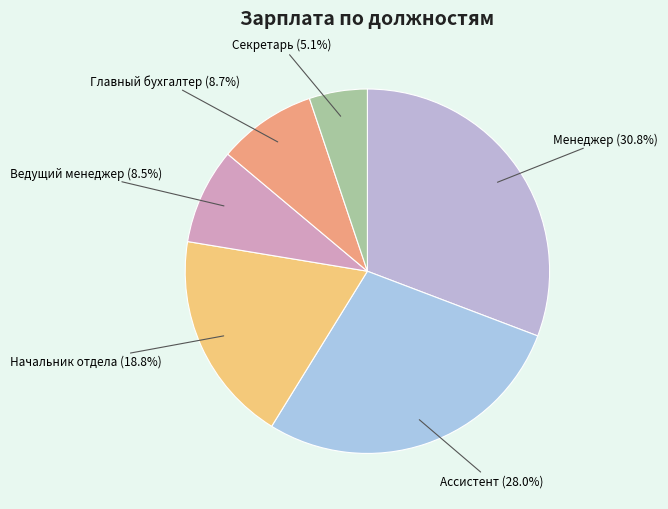

Is there any slice that represents more than half of the pie?

No